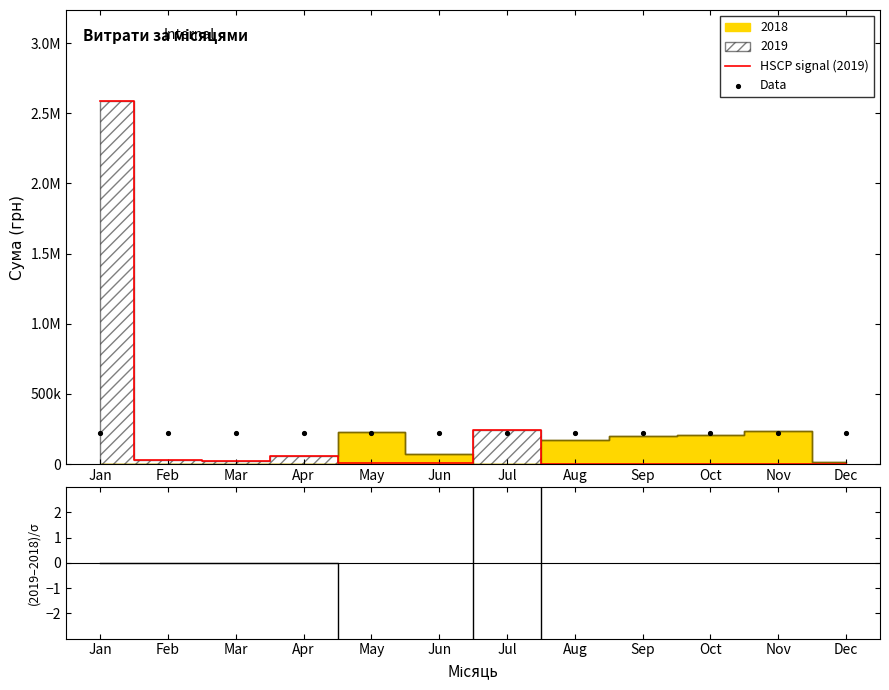

At which category is the sum across all series the highest?

Jan